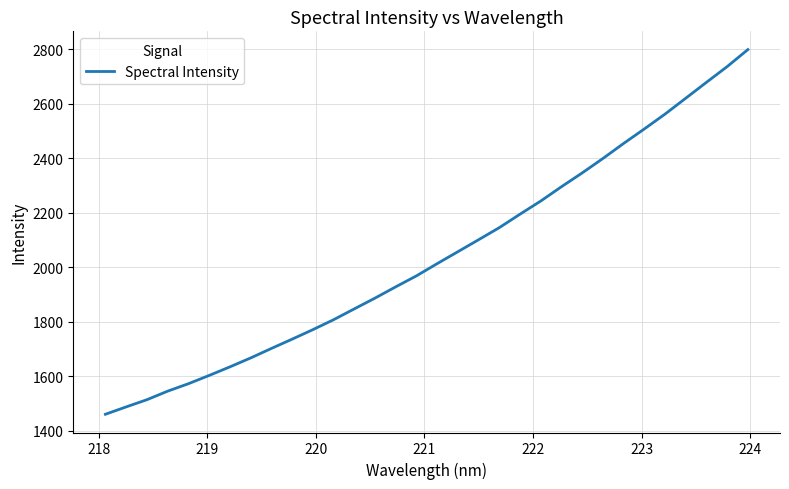

What is the minimum value shown in the chart?

1460.8